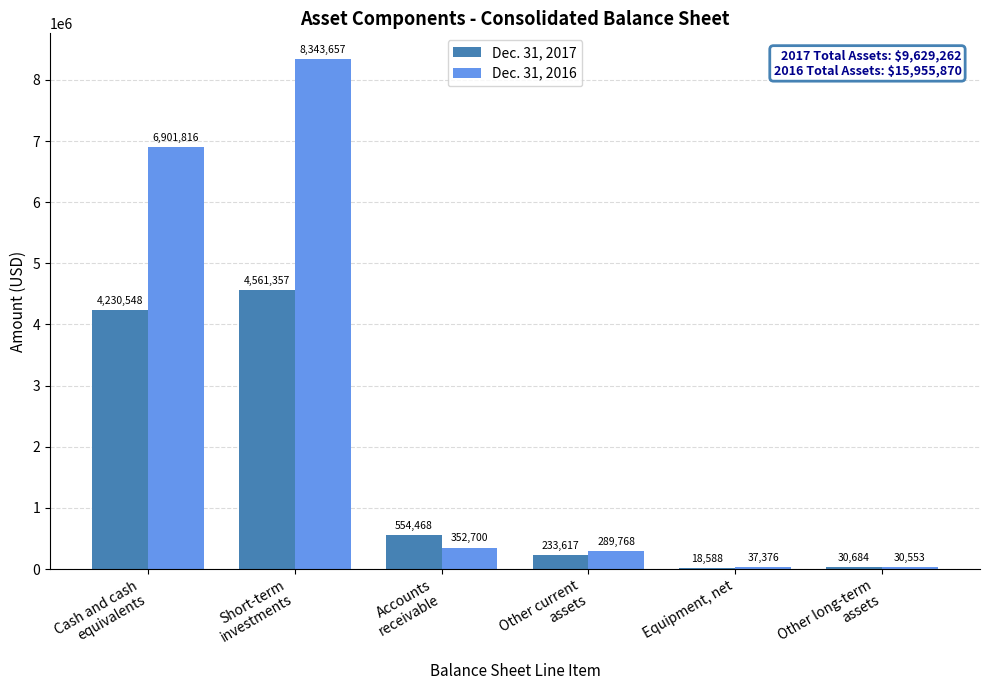

Which category has the highest value across all series?

Short-term
investments